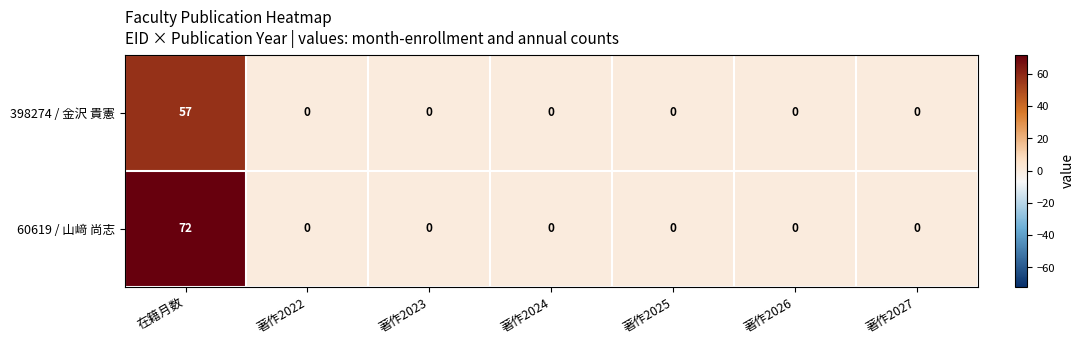

What is the maximum value shown in the chart?

72